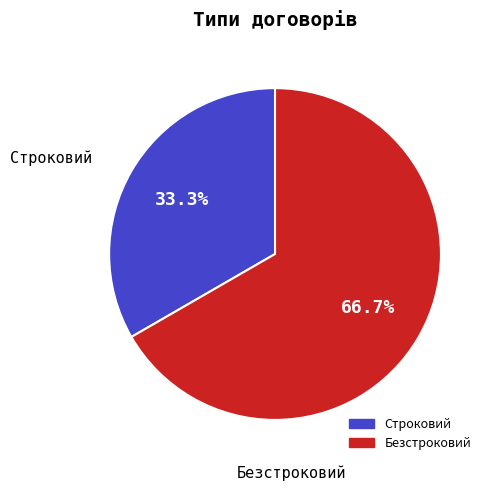

What is the smallest slice in the pie chart?

Строковий